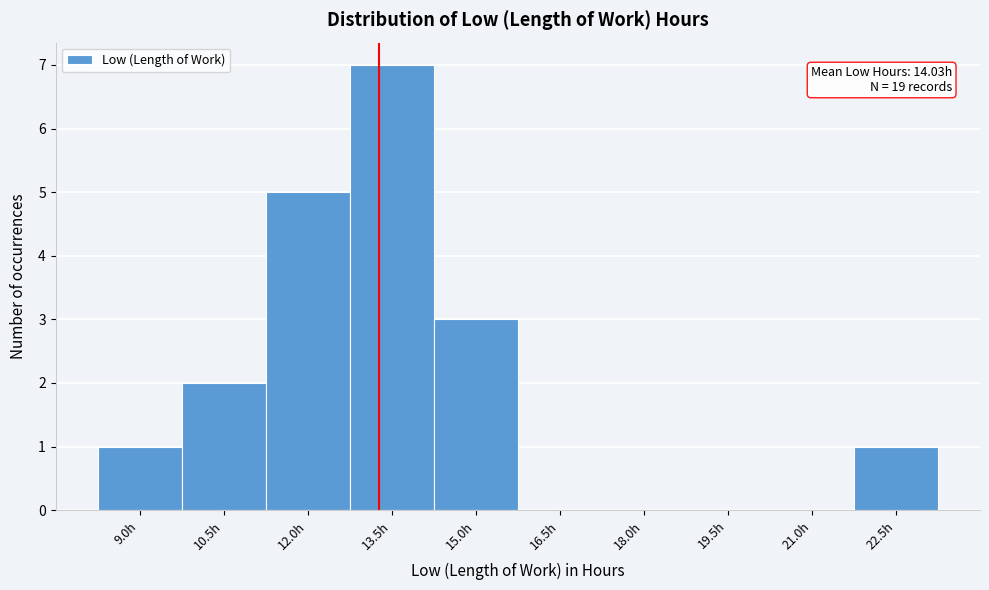

Reading left to right, what are all the values shown in this chart?

9.0h=1	10.5h=2	12.0h=5	13.5h=7	15.0h=3	16.5h=0	18.0h=0	19.5h=0	21.0h=0	22.5h=1